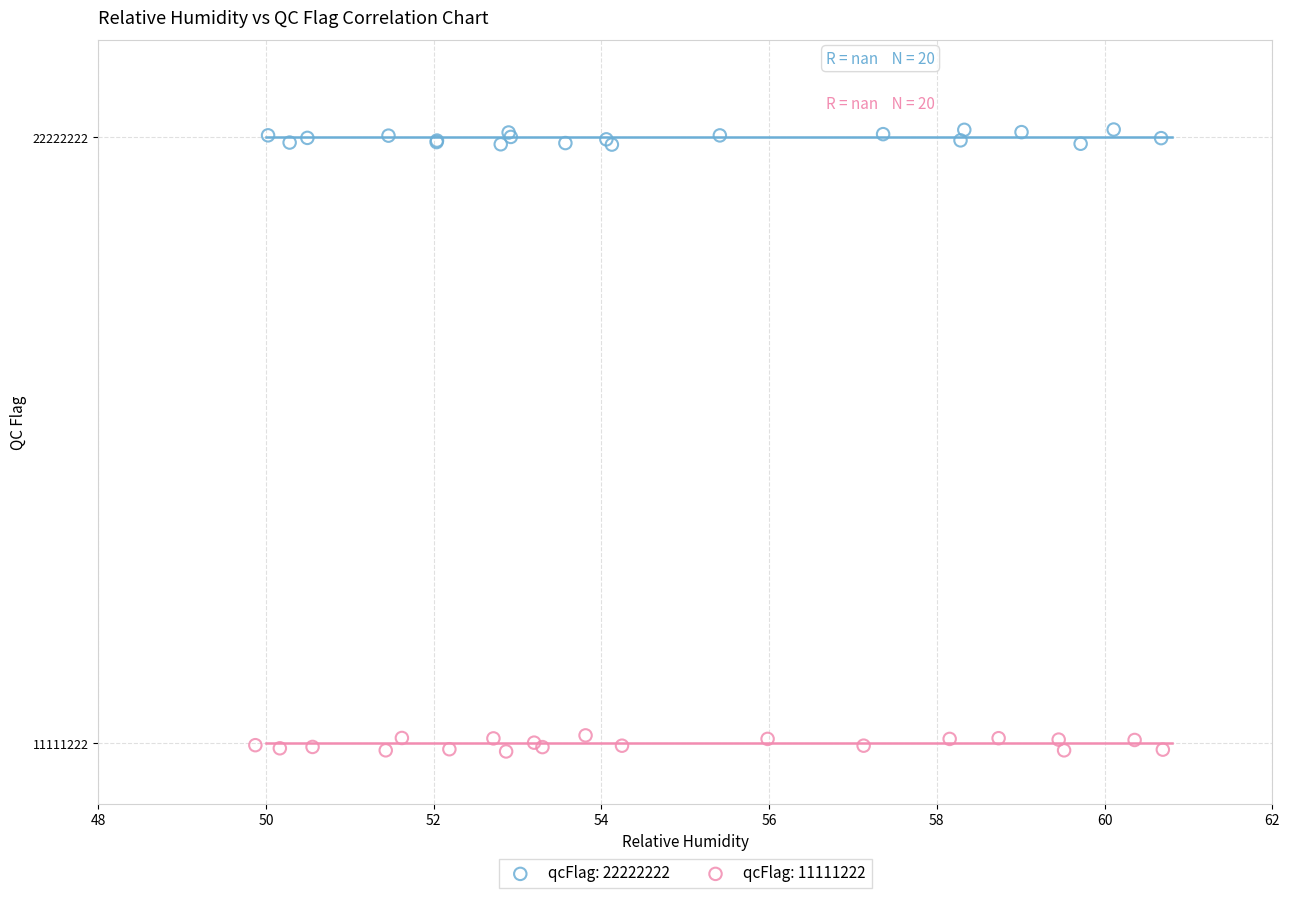

Which series reaches the minimum Y coordinate?

qcFlag: 11111222